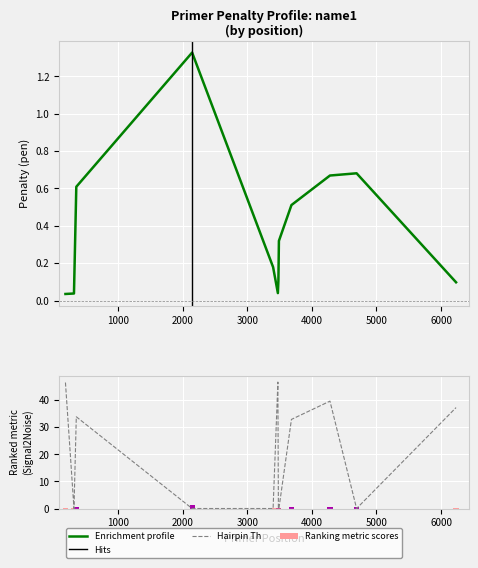

Between 3475 and 4693, which is larger?

4693